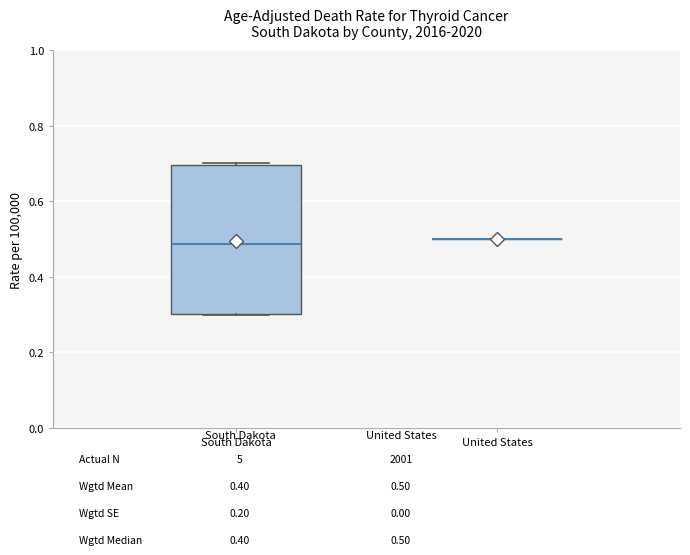

Reading left to right, transcribe this box plot: for each box, give where its median line is, the range the box spans, and where its two whiskers end, as read against the y-axis. The values are not printed on the chart, so give them approximately, as read against the axis.

South Dakota: median 0.48, box 0.30 to 0.70, whiskers 0.30 to 0.70
United States: box collapsed to a line at 0.50, whiskers 0.50 to 0.50